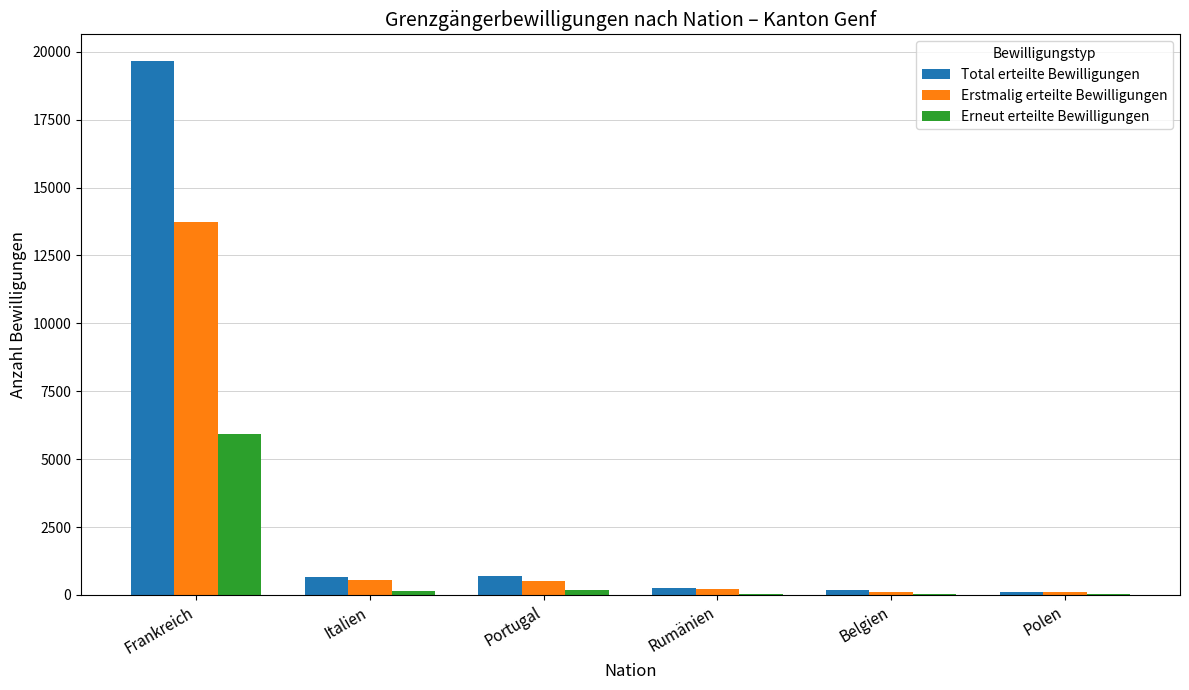

The value of Erstmalig erteilte Bewilligungen at Portugal is 523. True or false?

True